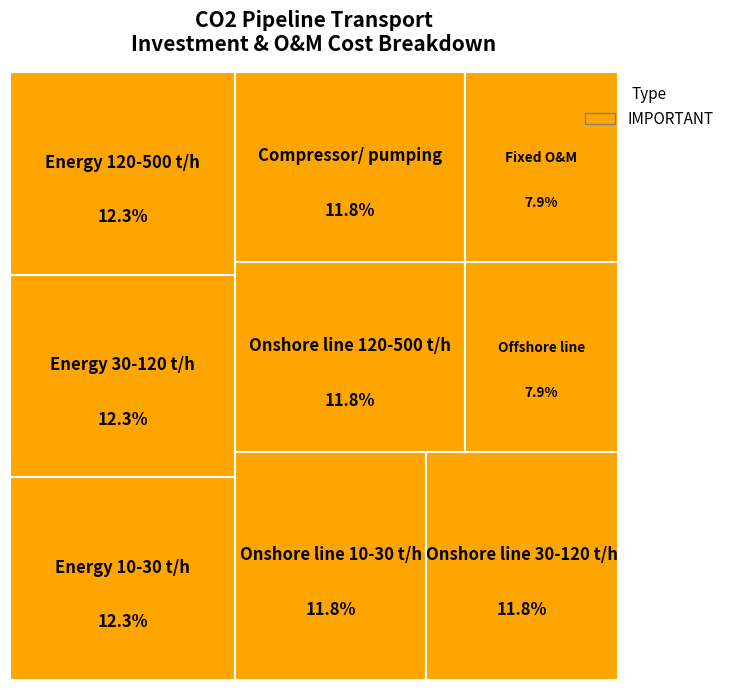

To the nearest percent, what is the average slice percentage?

11%